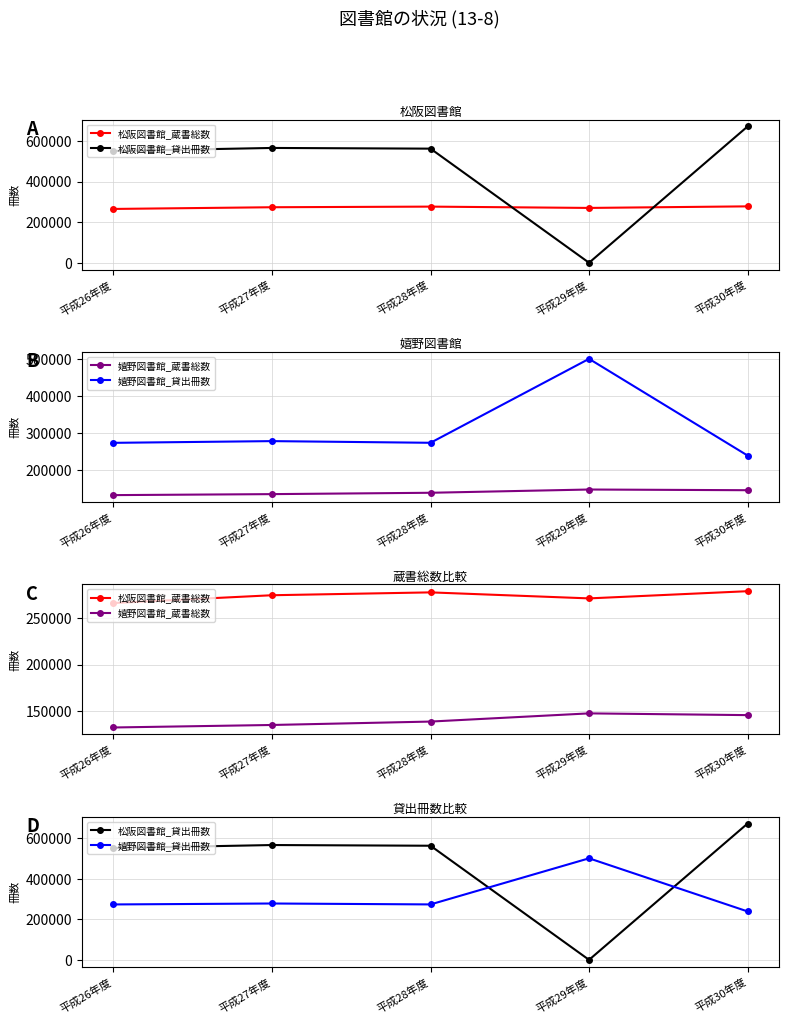

At which category does 松阪図書館_蔵書総数 reach its first local valley?

平成29年度